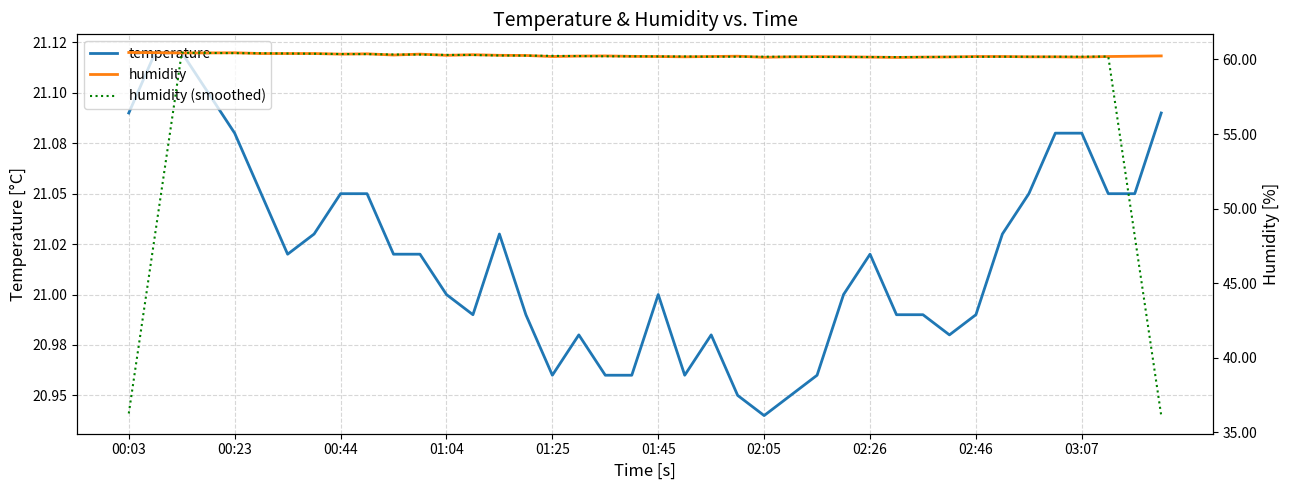

True or false: temperature and humidity intersect in this chart.

False